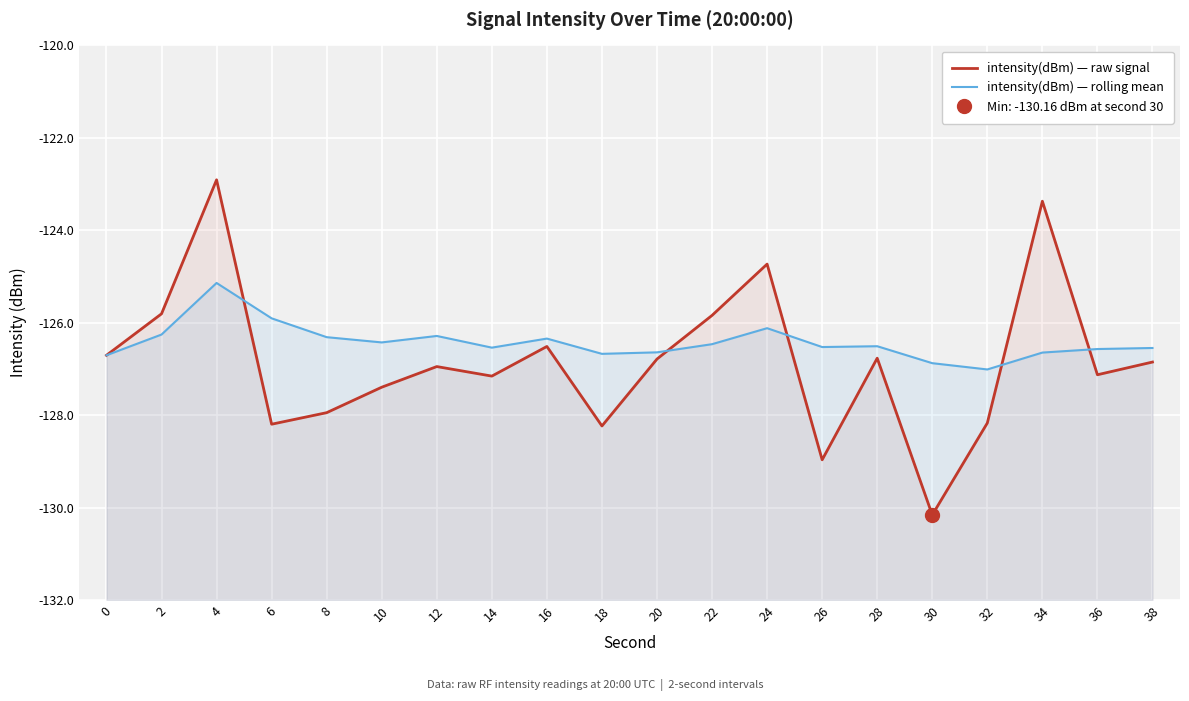

What is the difference between the intensity(dBm) — raw signal values at 28 and 8?

1.2